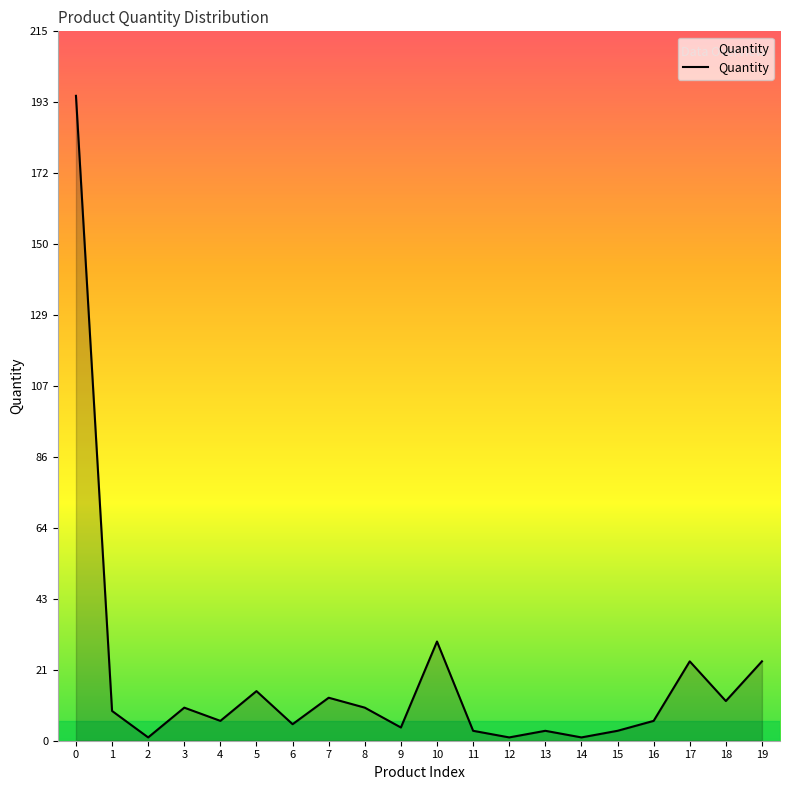

Approximately how many times larger is the value at 6 compared to 7?

0.4